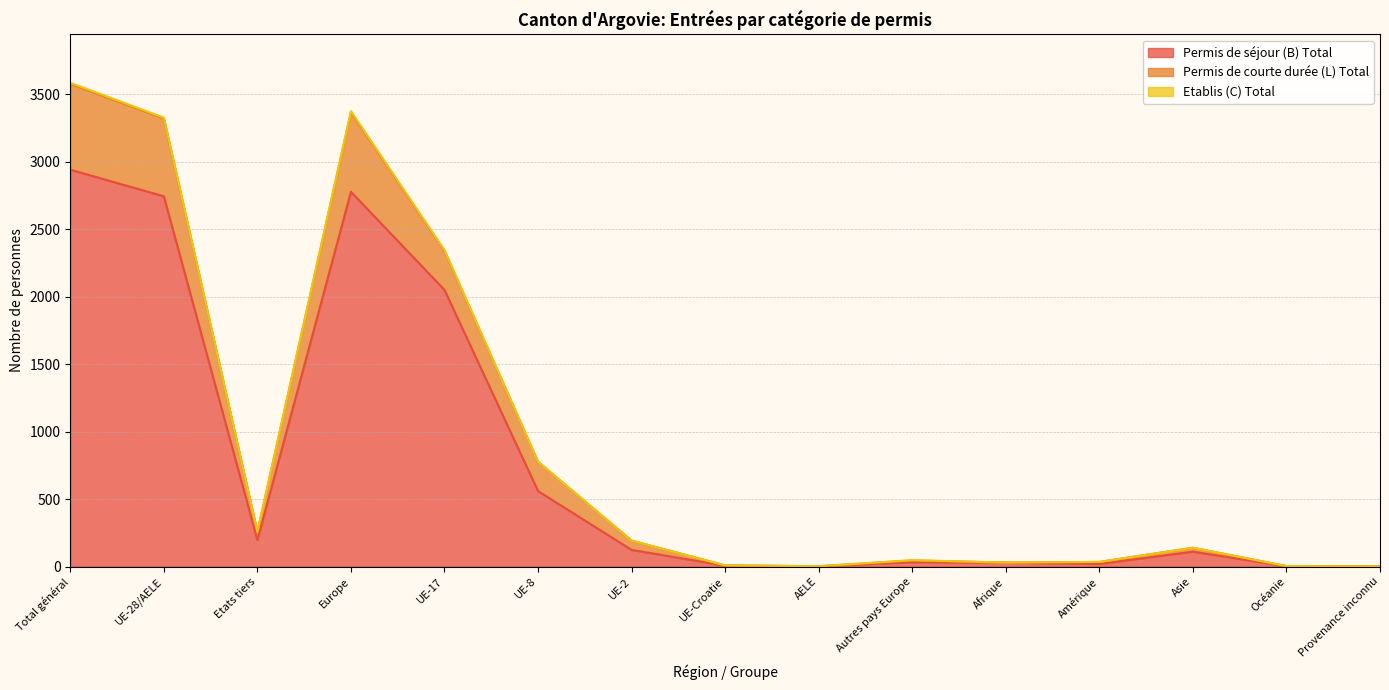

True or false: Permis de séjour (B) Total and Permis de courte durée (L) Total cross at least once.

False